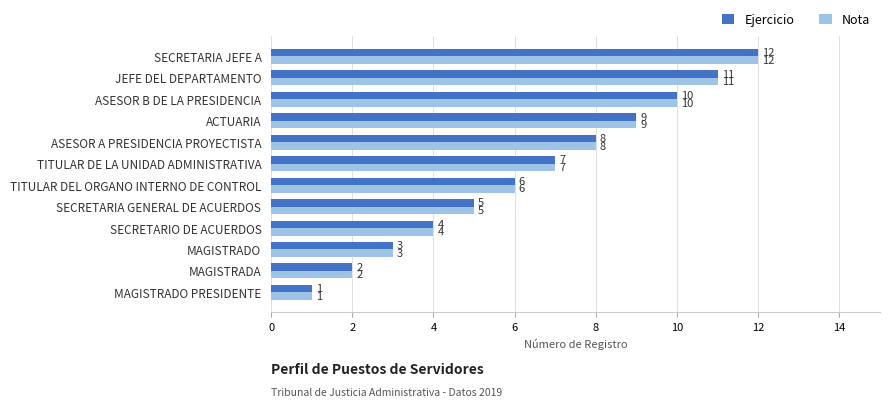

True or false: Nota has a value of 2 at MAGISTRADO.

False